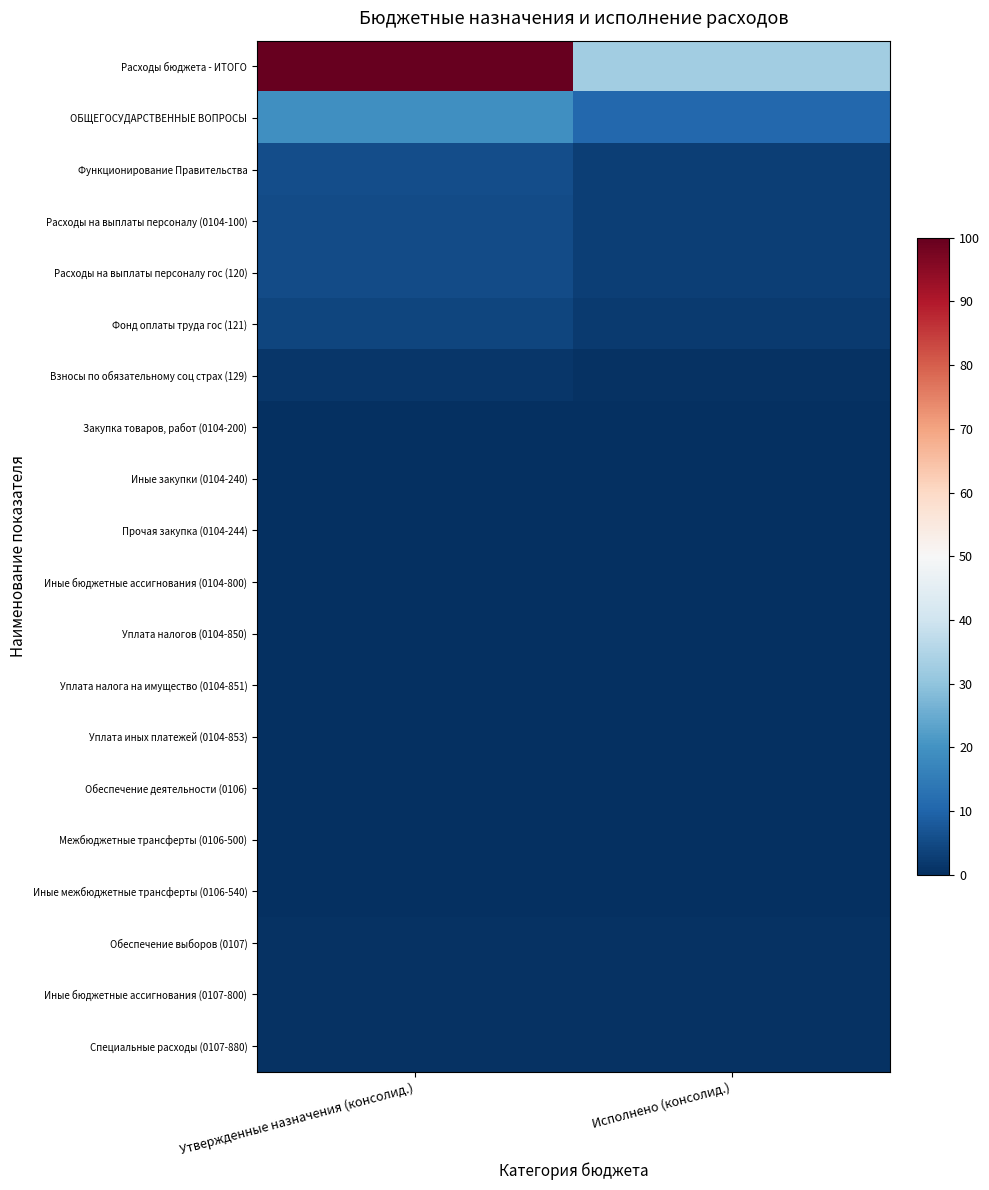

Between Утвержденные назначения (консолид.) and Исполнено (консолид.), which series saw the biggest shift?

Расходы бюджета - ИТОГО